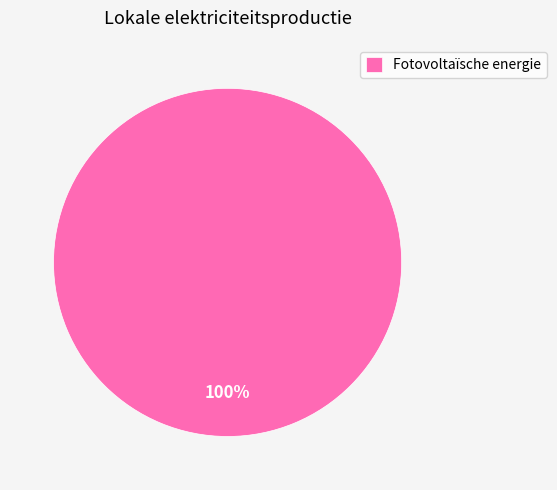

How many slices are in this pie chart?

1